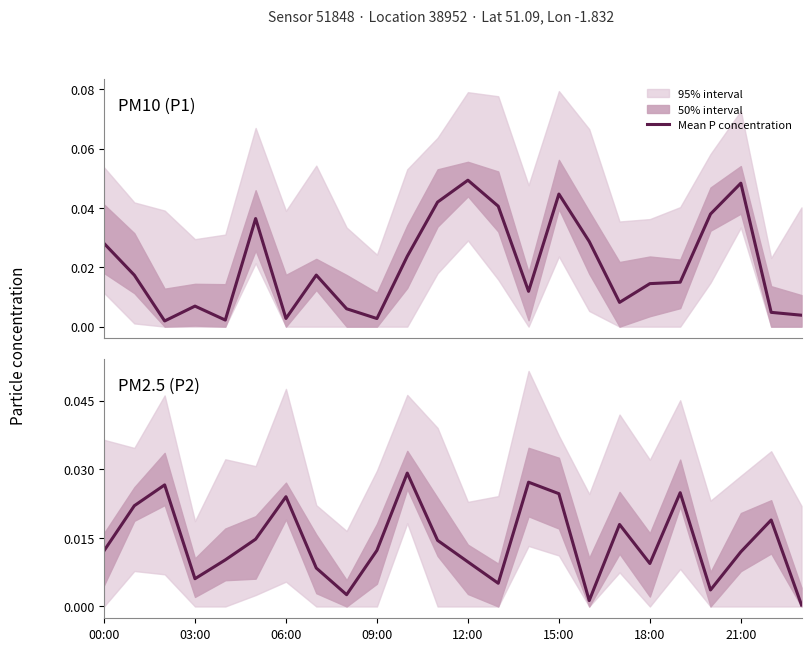

Is it true that the value at 14 is 0.0?

False